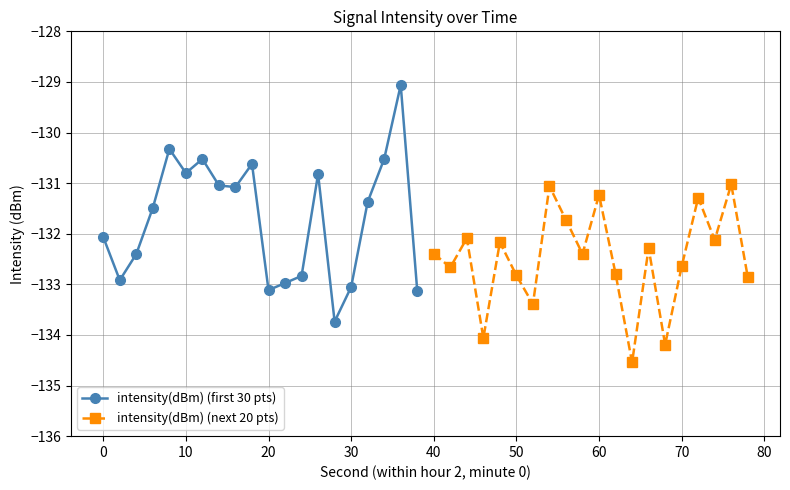

The intensity(dBm) (first 30 pts) series shows -133.1 at 20. True or false?

True